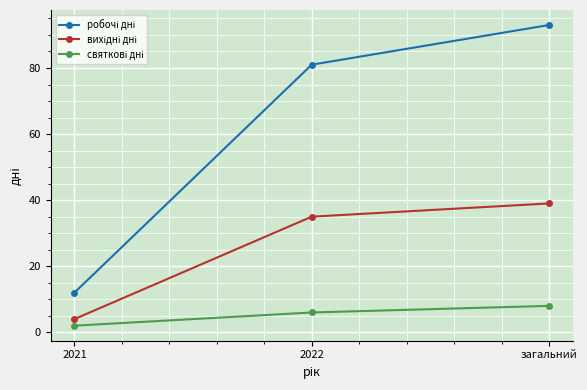

At which category is the sum across all series the highest?

загальний